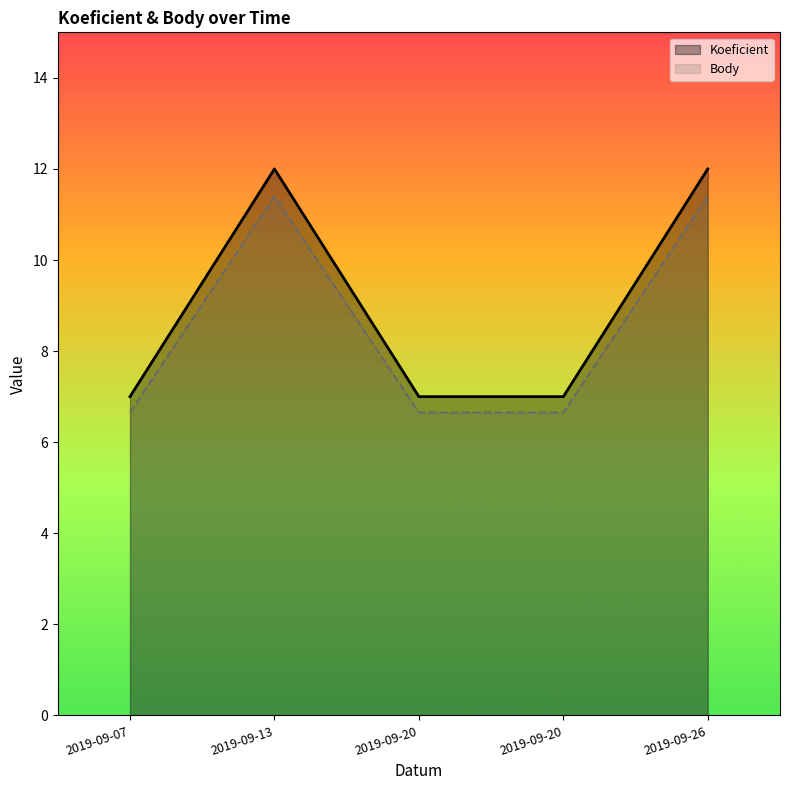

Reading left to right, extract all data points from this chart.

Koeficient: 7.0	12.0	7.0	7.0	12.0
Body: 6.6	11.4	6.6	6.6	11.4